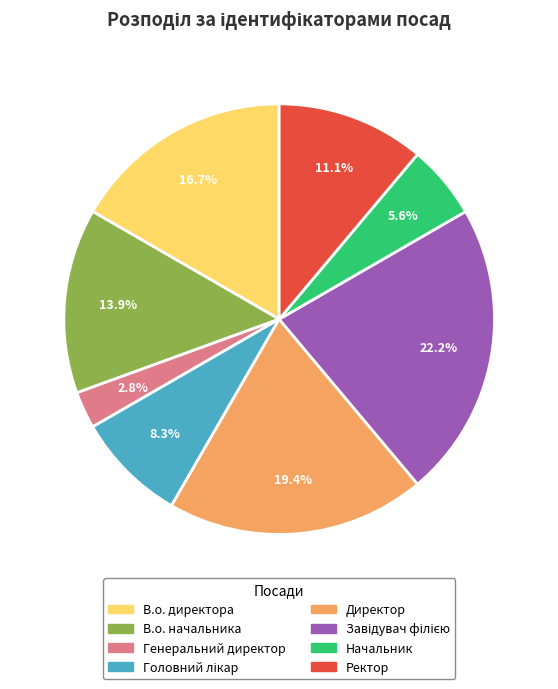

What is the smallest slice in the pie chart?

Генеральний директор